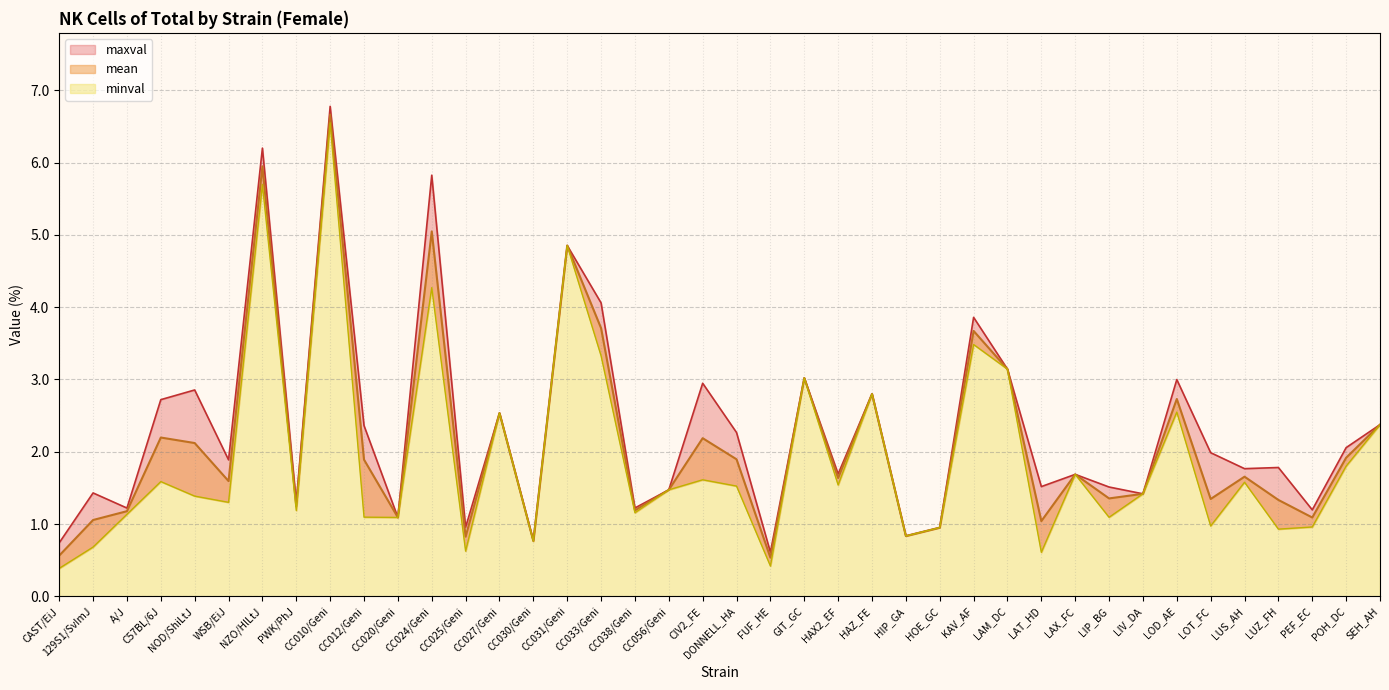

What is the value of the maxval point at the 8th from the left?

1.3